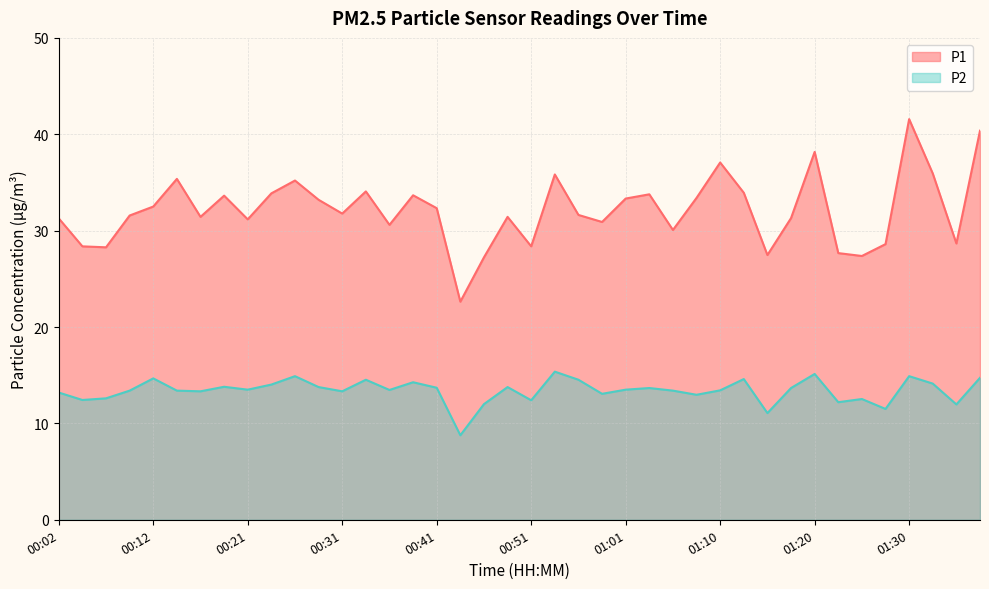

The value of P1 at 00:24 is 33.9. True or false?

True